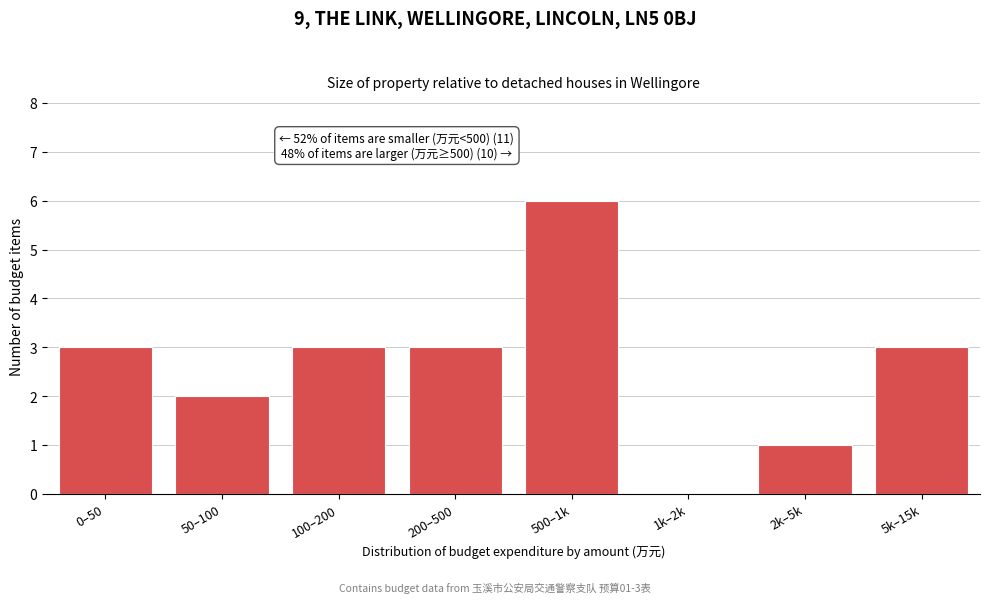

Reading left to right, extract all data points from this chart.

0–50=3	50–100=2	100–200=3	200–500=3	500–1k=6	1k–2k=0	2k–5k=1	5k–15k=3